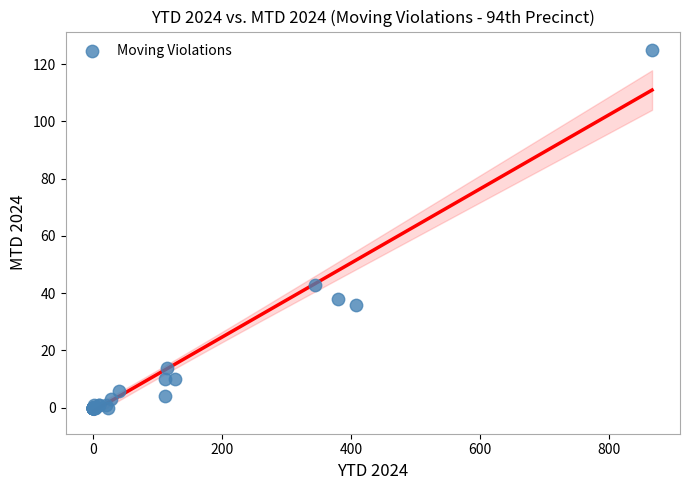

What Y value in the scatter plot is closest to 62?

43